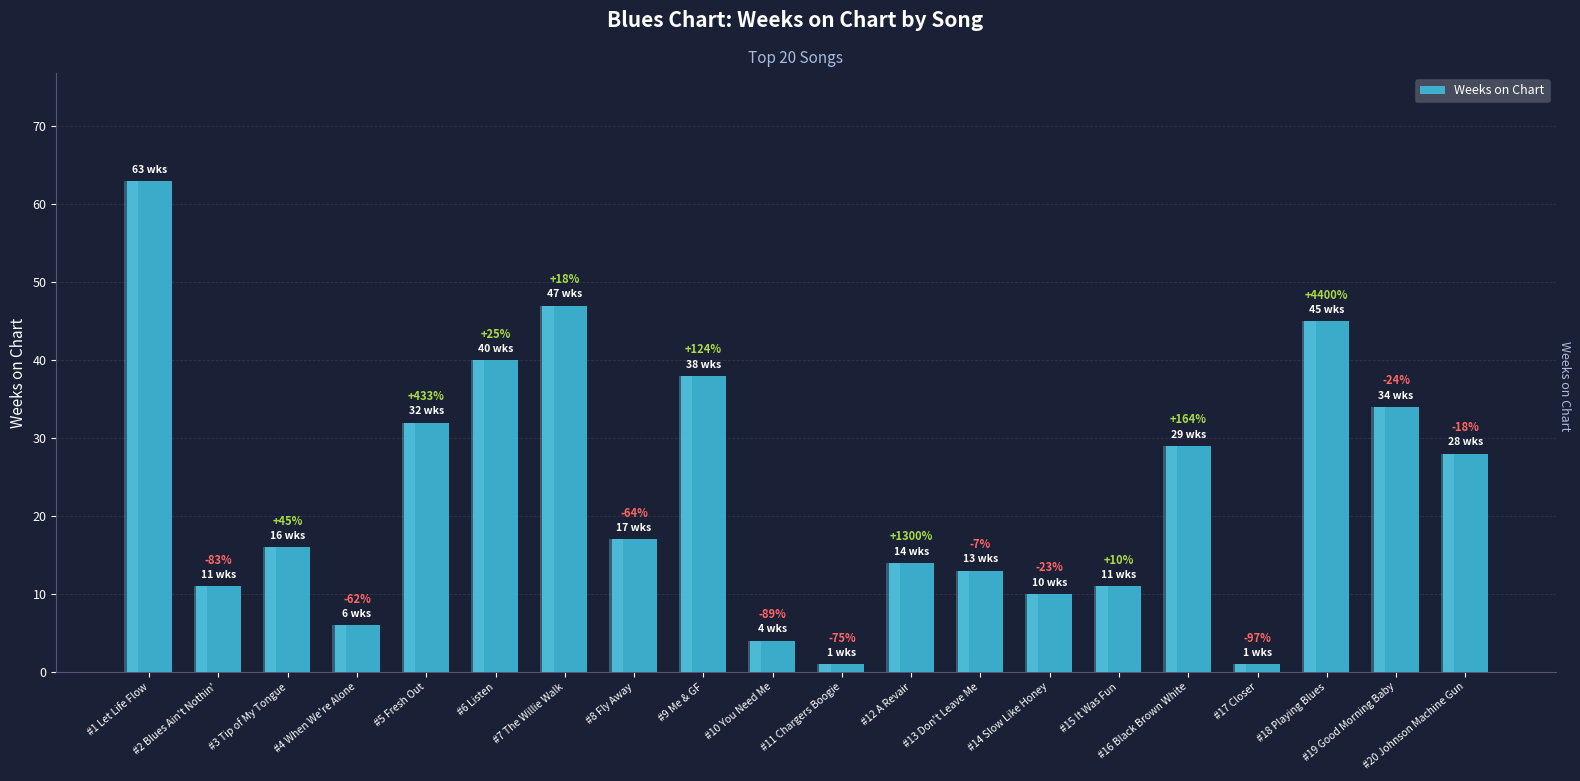

What is the ratio of the value at #2 Blues Ain't Nothin' to the value at #12 A Revair?

0.8